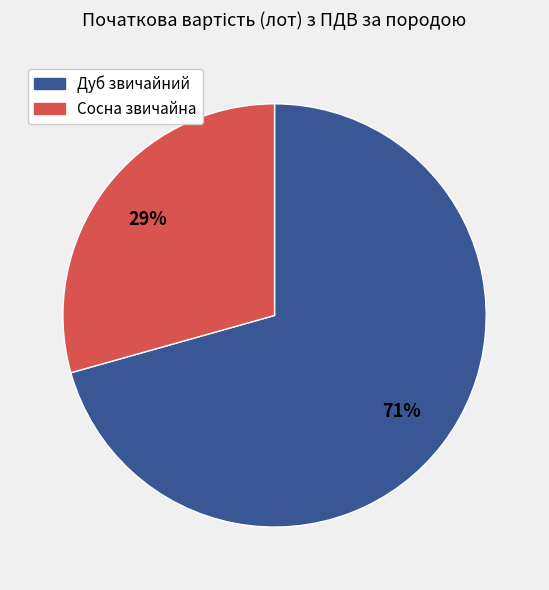

Count the number of slices in the pie.

2